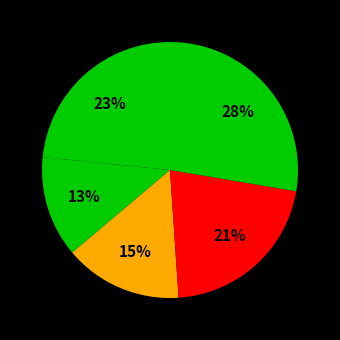

How many slices are in this pie chart?

5